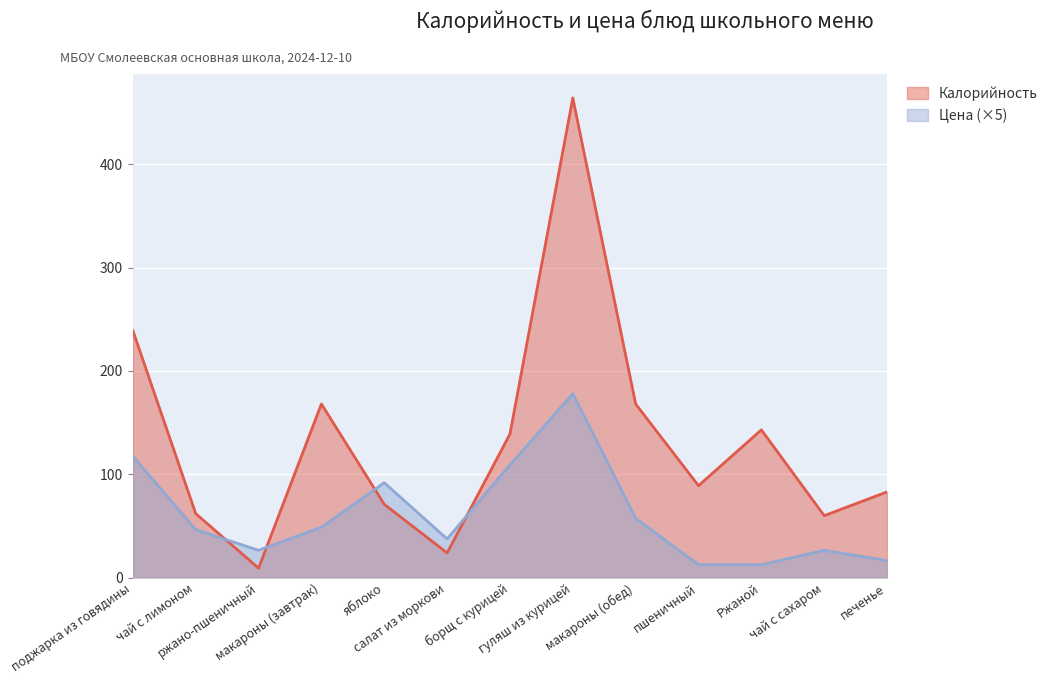

Where do Цена and Калорийность first cross each other?

чай с лимоном and ржано-пшеничный